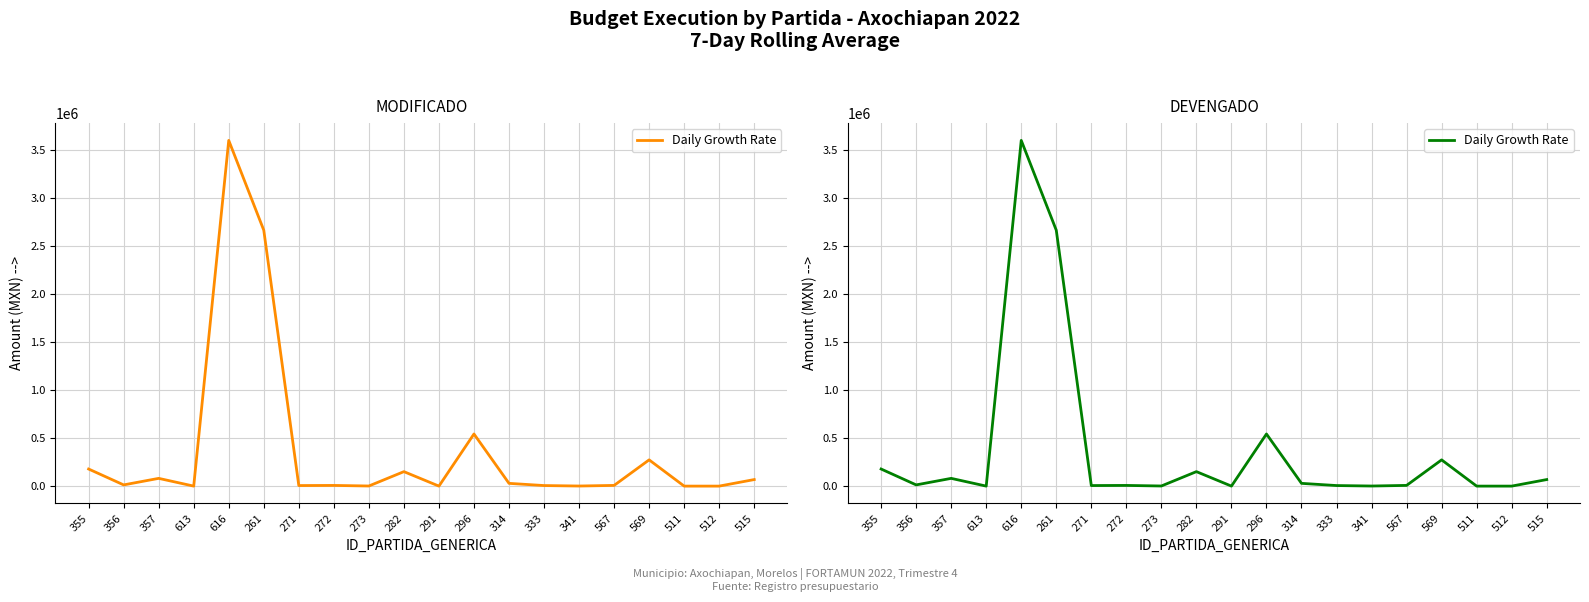

Reading left to right, what are all the values shown in this chart?

178144	12599	80736	0	3604406	2667849	5696	7040	1210	150935	0	543490	28691	5800	926	7300	273565	0	0	68161